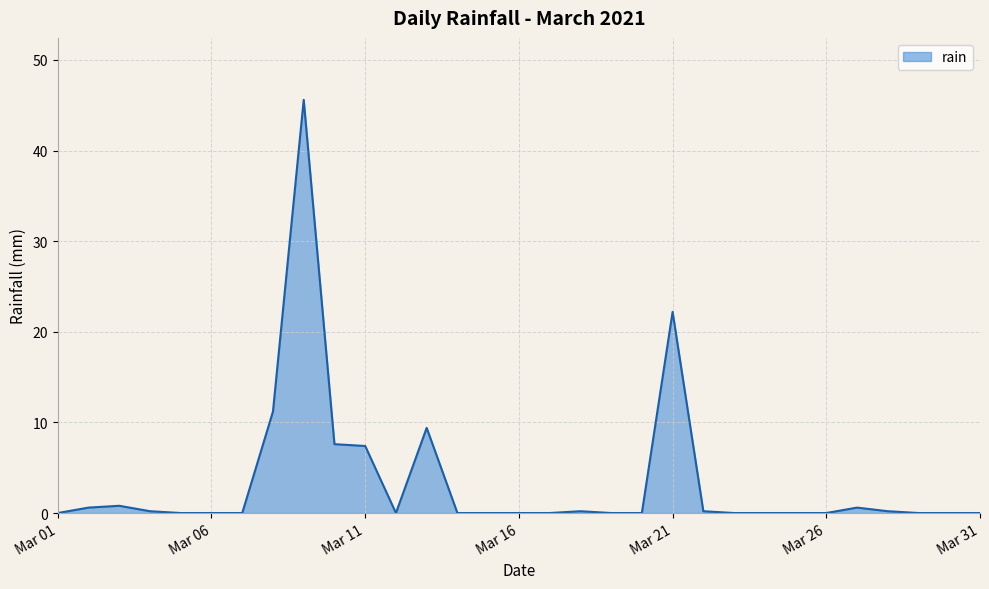

What is the greatest value displayed?

45.6